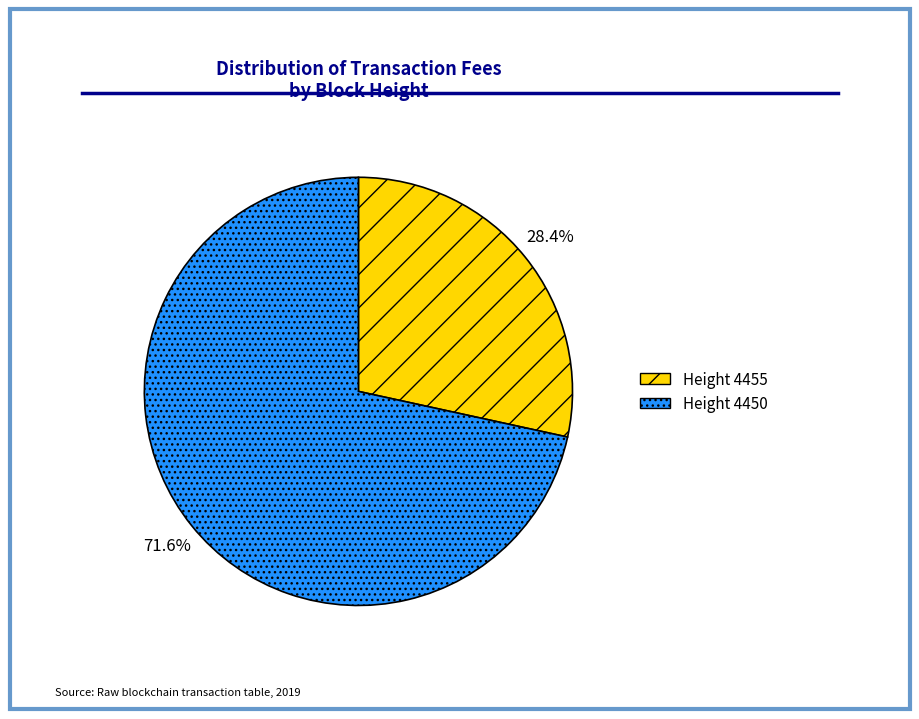

Approximately how many times larger is the value at Height 4450 compared to Height 4455?

2.5